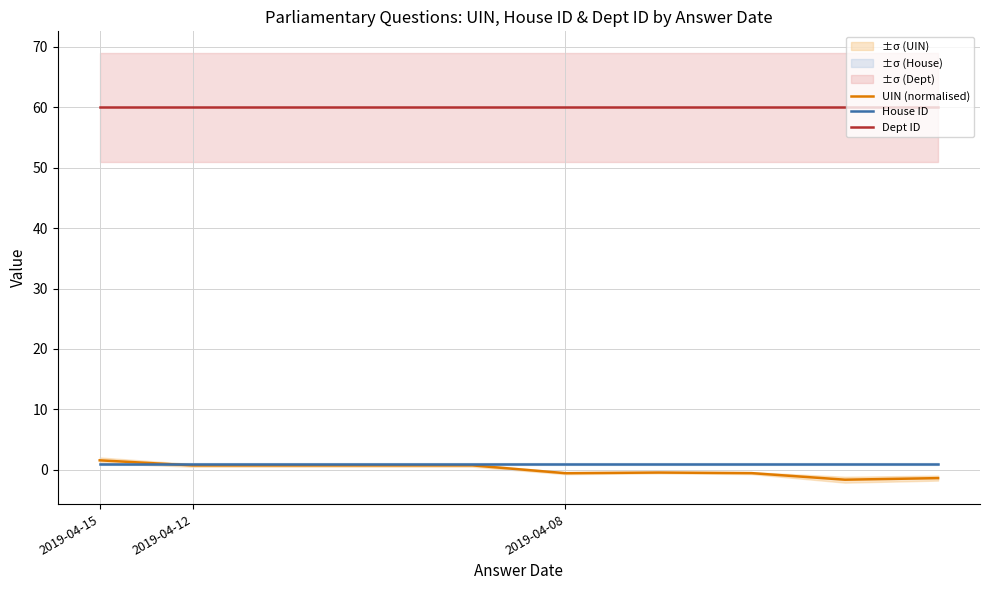

Read the UIN (normalised) value at 6.

-0.4